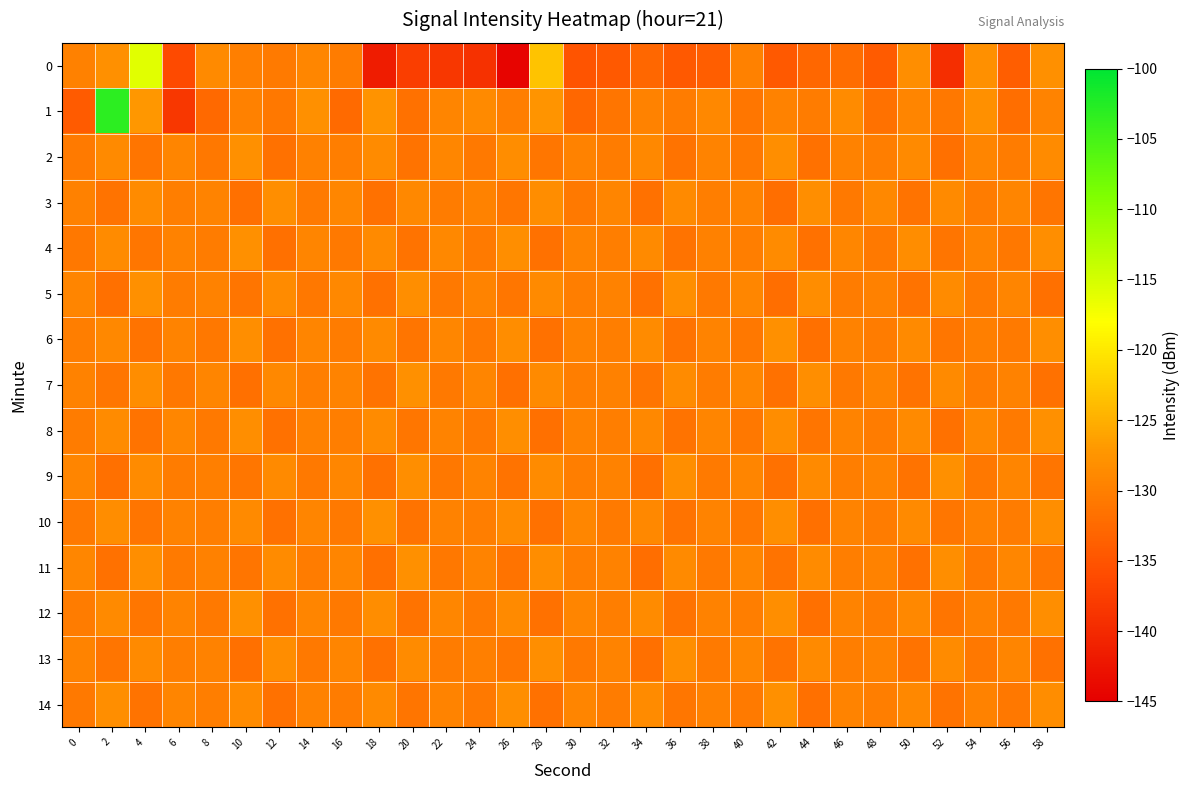

Reading right to left, extract all data points from this chart.

0: 58=-128.0	56=-133.8	54=-128.1	52=-139.4	50=-128.3	48=-134.1	46=-132.0	44=-132.9	42=-134.4	40=-129.7	38=-133.9	36=-134.4	34=-132.8	32=-134.3	30=-135.1	28=-123.3	26=-144.4	24=-139.0	22=-138.4	20=-137.6	18=-141.5	16=-130.3	14=-129.1	12=-130.6	10=-130.0	8=-128.8	6=-136.0	4=-116.0	2=-128.0	0=-129.7
1: 58=-129.4	56=-131.9	54=-128.1	52=-130.8	50=-129.2	48=-131.6	46=-128.5	44=-130.3	42=-129.7	40=-131.1	38=-128.9	36=-130.4	34=-129.6	32=-131.2	30=-132.8	28=-127.5	26=-130.1	24=-128.7	22=-129.3	20=-131.5	18=-127.7	16=-132.4	14=-128.0	12=-130.9	10=-129.9	8=-132.7	6=-138.3	4=-127.2	2=-103.2	0=-134.2
2: 58=-128.5	56=-130.3	54=-129.2	52=-131.7	50=-128.8	48=-130.1	46=-129.7	44=-131.5	42=-128.3	40=-130.6	38=-129.5	36=-131.3	34=-128.9	32=-130.4	30=-129.6	28=-131.1	26=-128.4	24=-130.7	22=-129.1	20=-131.4	18=-128.6	16=-130.2	14=-129.8	12=-131.6	10=-128.1	8=-130.9	6=-129.3	4=-131.2	2=-128.7	0=-130.5
3: 58=-131.2	56=-129.3	54=-130.4	52=-128.8	50=-131.4	48=-129.0	46=-130.6	44=-128.3	42=-131.9	40=-129.5	38=-130.2	36=-128.7	34=-131.5	32=-129.2	30=-130.7	28=-128.4	26=-131.1	24=-129.7	22=-130.3	20=-128.9	18=-131.6	16=-129.1	14=-130.5	12=-128.2	10=-131.8	8=-129.4	6=-130.1	4=-128.6	2=-131.3	0=-129.8
4: 58=-128.2	56=-130.9	54=-129.5	52=-131.2	50=-128.4	48=-130.7	46=-129.1	44=-131.5	42=-128.6	40=-130.2	38=-129.8	36=-131.3	34=-128.7	32=-130.1	30=-129.4	28=-131.6	26=-128.3	24=-130.5	22=-129.0	20=-131.4	18=-128.8	16=-130.6	14=-129.2	12=-131.7	10=-128.1	8=-130.3	6=-129.6	4=-131.1	2=-128.5	0=-130.8
5: 58=-131.7	56=-129.2	54=-130.5	52=-128.6	50=-131.3	48=-129.8	46=-130.3	44=-128.4	42=-131.9	40=-129.1	38=-130.6	36=-128.2	34=-131.5	32=-129.6	30=-130.2	28=-128.8	26=-131.1	24=-129.4	22=-130.7	20=-128.3	18=-131.6	16=-129.0	14=-130.9	12=-128.5	10=-131.2	8=-129.7	6=-130.4	4=-128.1	2=-131.8	0=-129.3
6: 58=-128.3	56=-130.5	54=-129.9	52=-131.1	50=-128.8	48=-130.3	46=-129.6	44=-131.7	42=-128.1	40=-130.9	38=-129.4	36=-131.3	34=-128.6	32=-130.2	30=-129.7	28=-131.5	26=-128.4	24=-130.6	22=-129.1	20=-131.2	18=-128.7	16=-130.4	14=-129.3	12=-131.6	10=-128.2	8=-130.8	6=-129.5	4=-131.4	2=-128.9	0=-130.1
7: 58=-131.5	56=-129.7	54=-130.3	52=-128.8	50=-131.3	48=-129.4	46=-130.7	44=-128.3	42=-131.6	40=-129.1	38=-130.4	36=-128.5	34=-131.2	32=-129.8	30=-130.2	28=-128.7	26=-131.8	24=-129.3	22=-130.6	20=-128.1	18=-131.4	16=-129.5	14=-130.1	12=-128.9	10=-131.7	8=-129.2	6=-130.8	4=-128.4	2=-131.1	0=-129.6
8: 58=-128.1	56=-130.5	54=-129.0	52=-131.6	50=-128.7	48=-130.3	46=-129.5	44=-131.2	42=-128.4	40=-130.8	38=-129.2	36=-131.4	34=-128.9	32=-130.1	30=-129.6	28=-131.7	26=-128.2	24=-130.6	22=-129.4	20=-131.1	18=-128.5	16=-130.2	14=-129.8	12=-131.5	10=-128.3	8=-130.7	6=-129.1	4=-131.3	2=-128.6	0=-130.4
9: 58=-131.2	56=-129.3	54=-130.8	52=-128.1	50=-131.4	48=-129.5	46=-130.2	44=-128.7	42=-131.6	40=-129.2	38=-130.5	36=-128.3	34=-131.8	32=-129.7	30=-130.1	28=-128.6	26=-131.3	24=-129.4	22=-130.9	20=-128.2	18=-131.5	16=-129.1	14=-130.6	12=-128.8	10=-131.1	8=-129.9	6=-130.3	4=-128.5	2=-131.7	0=-129.2
10: 58=-128.3	56=-130.4	54=-129.8	52=-131.1	50=-128.7	48=-130.3	46=-129.5	44=-131.7	42=-128.2	40=-130.8	38=-129.4	36=-131.3	34=-128.9	32=-130.5	30=-129.1	28=-131.6	26=-128.5	24=-130.2	22=-129.7	20=-131.4	18=-128.1	16=-130.6	14=-129.3	12=-131.5	10=-128.8	8=-130.1	6=-129.6	4=-131.2	2=-128.4	0=-130.7
11: 58=-131.1	56=-129.1	54=-130.7	52=-128.2	50=-131.5	48=-129.7	46=-130.2	44=-128.5	42=-131.3	40=-129.2	38=-130.6	36=-128.7	34=-131.9	32=-129.6	30=-130.1	28=-128.4	26=-131.4	24=-129.5	22=-130.8	20=-128.1	18=-131.7	16=-129.3	14=-130.4	12=-128.6	10=-131.2	8=-129.8	6=-130.5	4=-128.3	2=-131.6	0=-129.1
12: 58=-128.2	56=-130.6	54=-129.8	52=-131.2	50=-128.9	48=-130.4	46=-129.5	44=-131.7	42=-128.3	40=-130.1	38=-129.6	36=-131.4	34=-128.6	32=-130.2	30=-129.3	28=-131.6	26=-128.7	24=-130.5	22=-129.1	20=-131.3	18=-128.4	16=-130.6	14=-129.2	12=-131.5	10=-128.1	8=-130.7	6=-129.4	4=-131.1	2=-128.8	0=-130.3
13: 58=-131.6	56=-129.3	54=-130.8	52=-128.5	50=-131.3	48=-129.7	46=-130.2	44=-128.8	42=-131.4	40=-129.1	38=-130.5	36=-128.2	34=-131.7	32=-129.4	30=-130.6	28=-128.3	26=-131.1	24=-129.9	22=-130.3	20=-128.6	18=-131.5	16=-129.2	14=-130.7	12=-128.4	10=-131.8	8=-129.6	6=-130.1	4=-128.7	2=-131.2	0=-129.5
14: 58=-128.4	56=-130.8	54=-129.6	52=-131.3	50=-128.9	48=-130.2	46=-129.4	44=-131.7	42=-128.1	40=-130.5	38=-129.8	36=-131.1	34=-128.6	32=-130.3	30=-129.2	28=-131.5	26=-128.3	24=-130.7	22=-129.5	20=-131.2	18=-128.8	16=-130.4	14=-129.7	12=-131.6	10=-128.5	8=-130.1	6=-129.3	4=-131.4	2=-128.2	0=-130.6